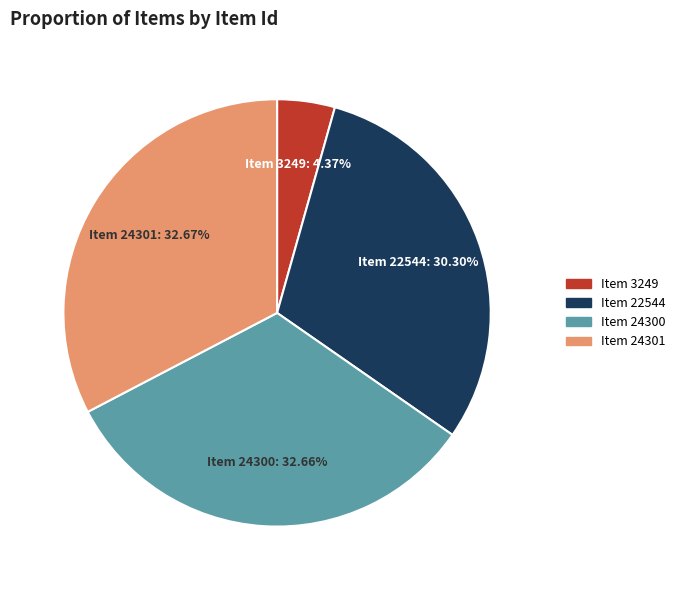

Is the sum of Item 24300 and Item 3249 greater than half?

No